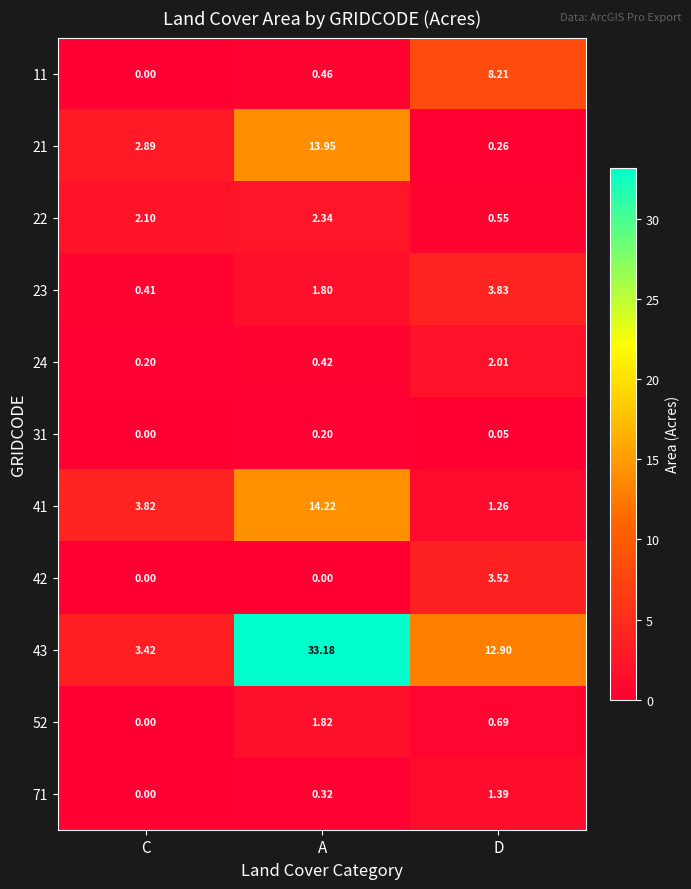

At which category is the sum across all series the highest?

A